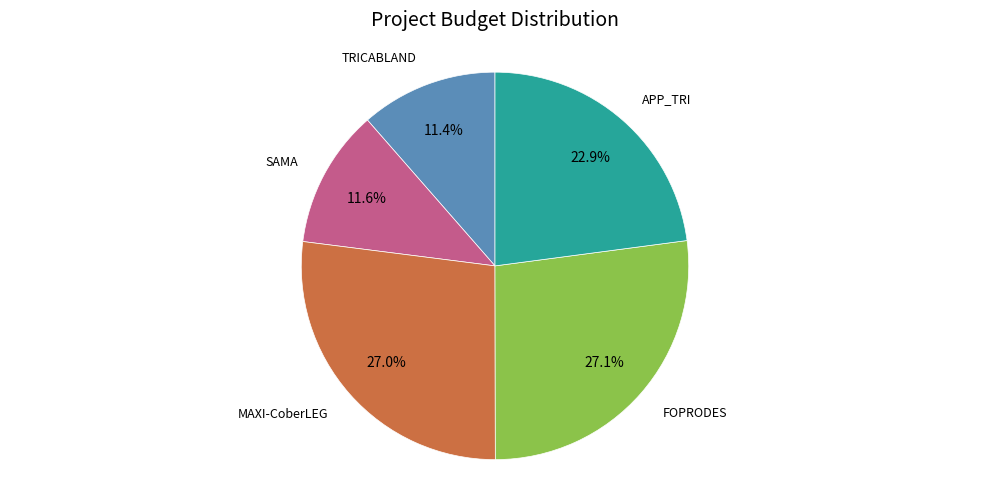

To the nearest percent, what portion does MAXI-CoberLEG represent?

27%